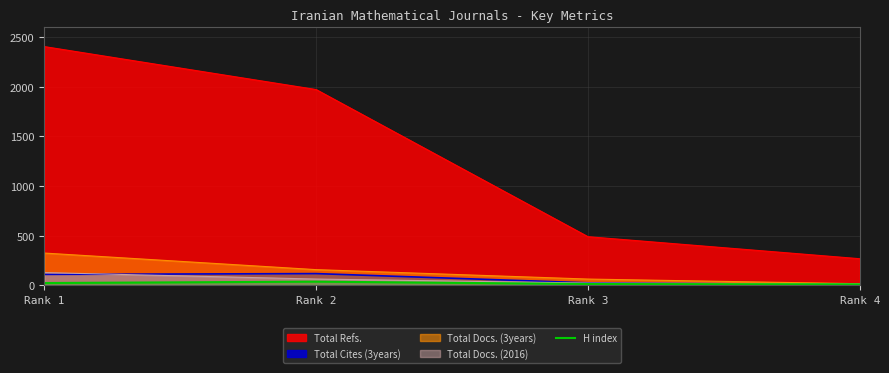

At which category does the chart reach its minimum across all series?

Rank 4